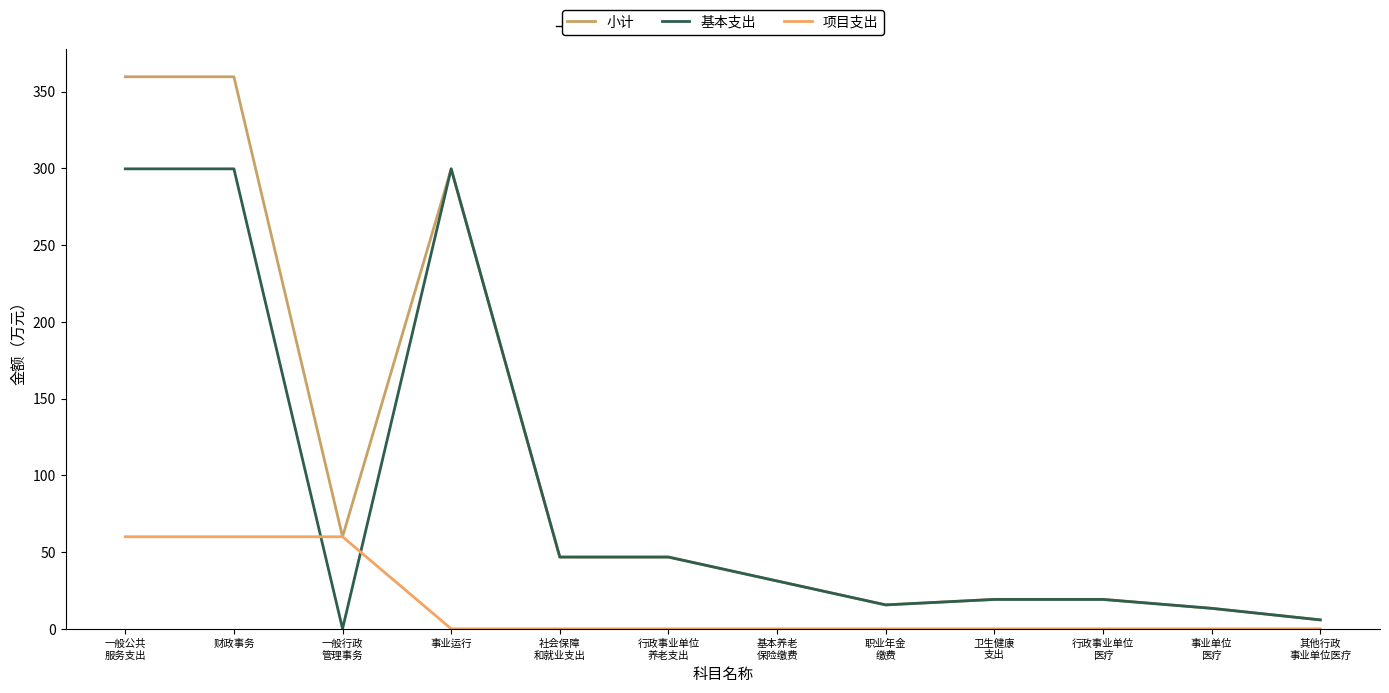

What is the spread (max minus min) of values at 其他行政
事业单位医疗?

5.8